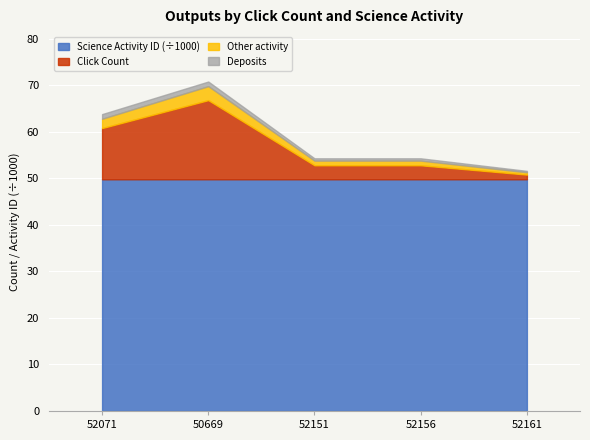

At which category is the sum across all series the highest?

50669